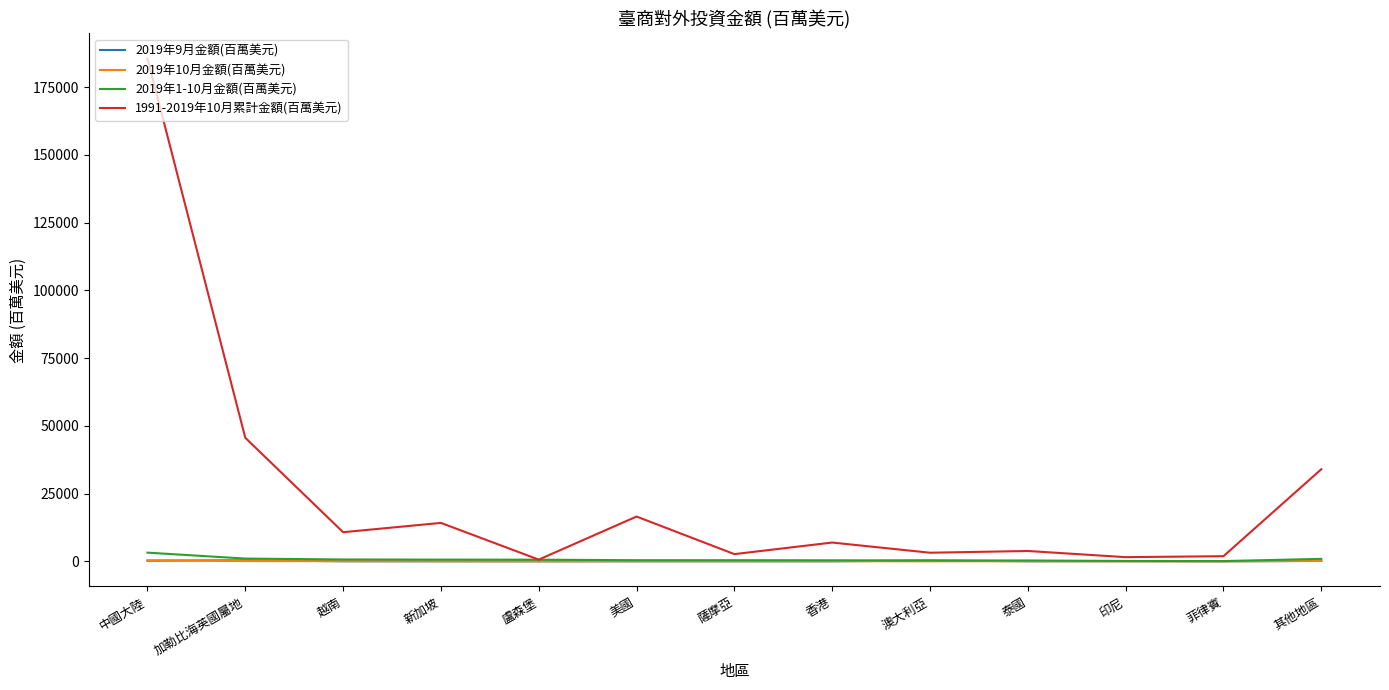

At how many categories does at least one series exceed 160483?

1